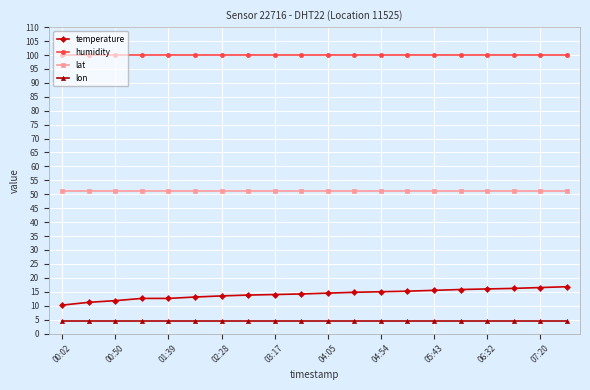

At how many categories does at least one series exceed 94?

20